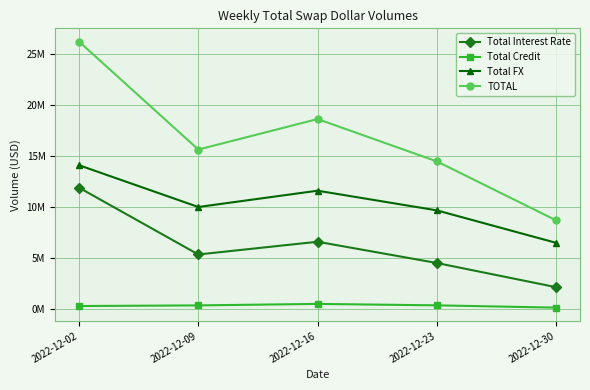

Is it true that Total Interest Rate equals 1394577 at 2022-12-30?

False